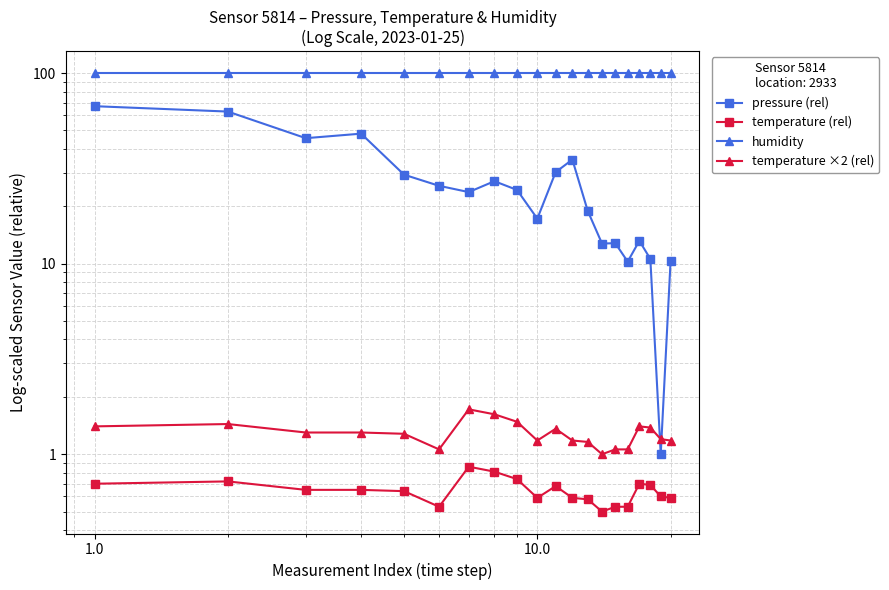

What is the difference between the maximum and second lowest values in the temperature ×2 (rel) series?

0.7